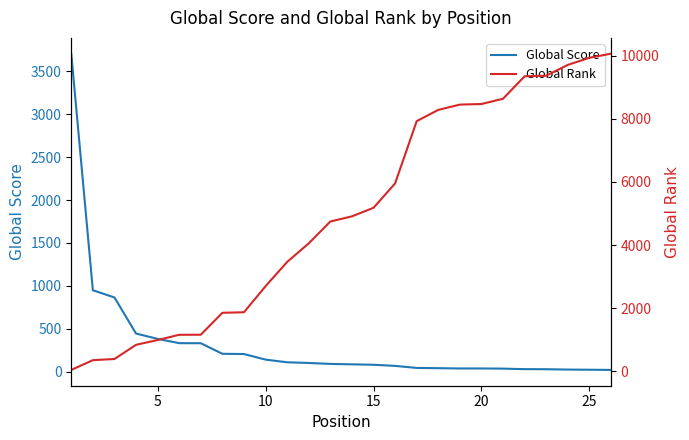

What is the average value of the Global Rank series?

4993